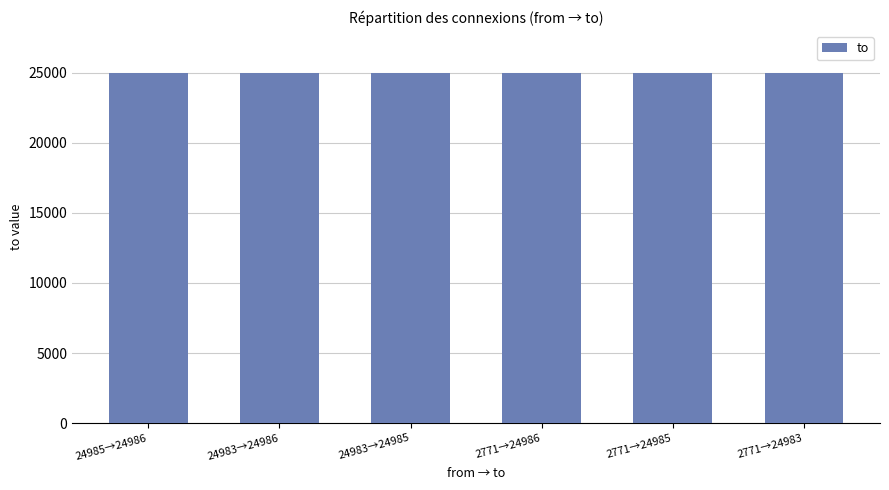

What is the label of the 4th bar from the right?

24983→24985